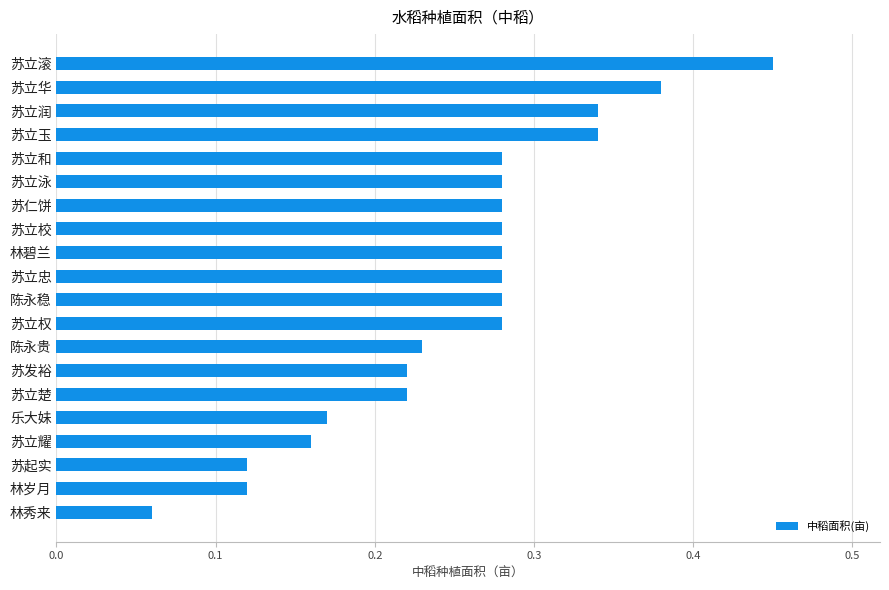

At which category does the chart reach its peak across all series?

苏立滚